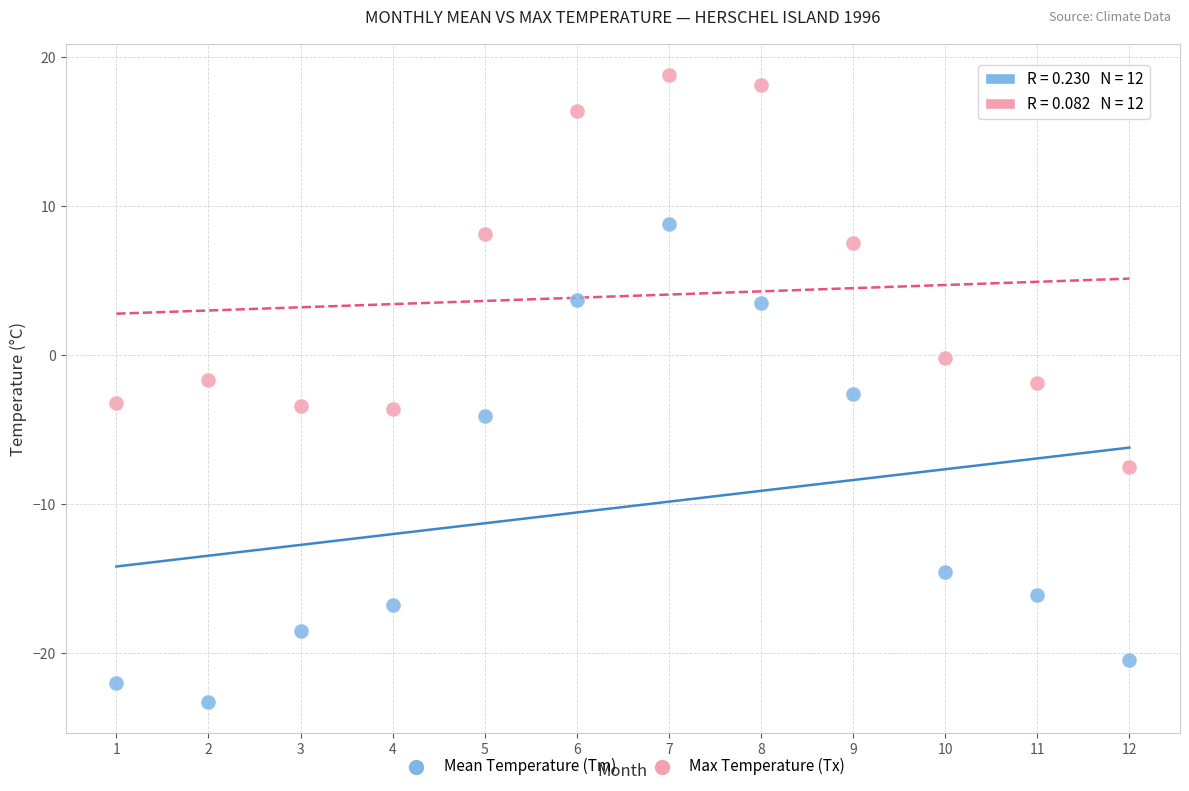

What is the X range (max minus min) for the scatter plot?

11.0